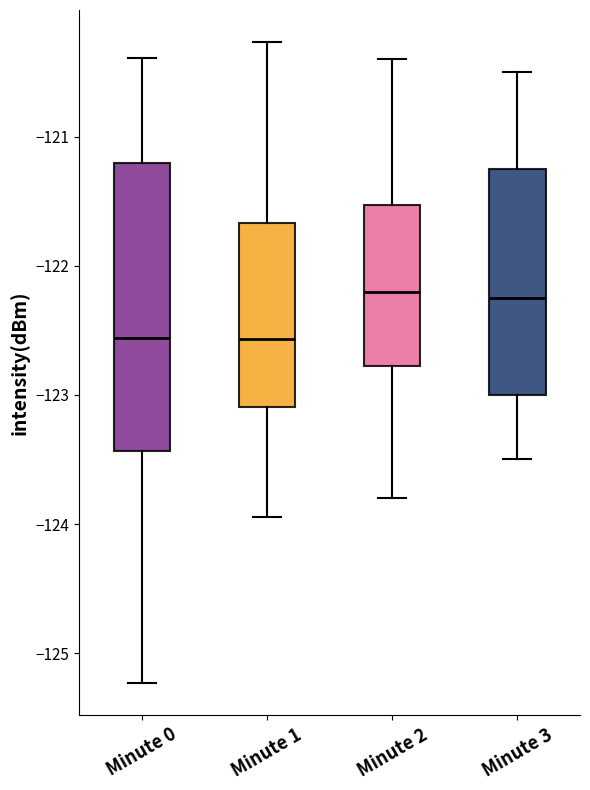

Reading left to right, transcribe this box plot: for each box, give where its median line is, the range the box spans, and where its two whiskers end, as read against the y-axis. The values are not printed on the chart, so give them approximately, as read against the axis.

Minute 0: median -122.6, box -123.4 to -121.2, whiskers -125.2 to -120.4
Minute 1: median -122.6, box -123.1 to -121.7, whiskers -123.9 to -120.3
Minute 2: median -122.2, box -122.8 to -121.5, whiskers -123.8 to -120.4
Minute 3: median -122.2, box -123.0 to -121.2, whiskers -123.5 to -120.5